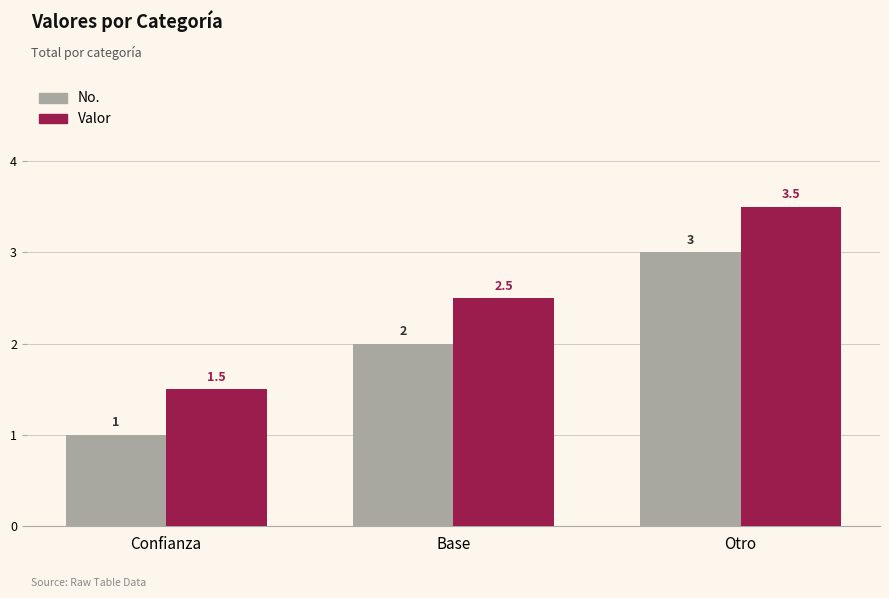

At Base, list the series in order from smallest to largest.

No., Valor